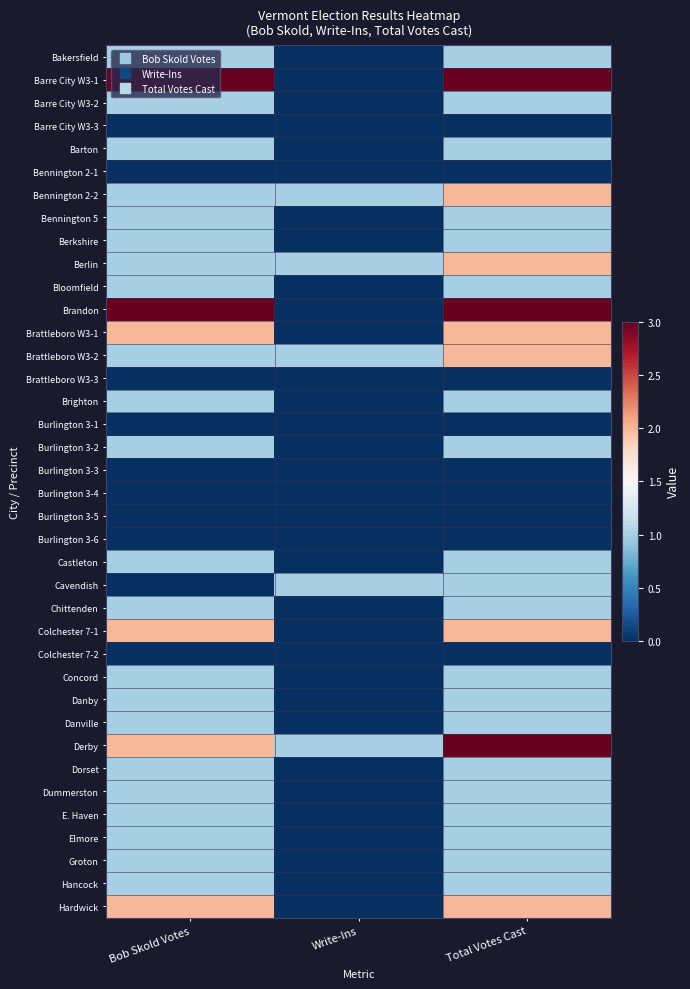

Count the number of categories in the chart.

3